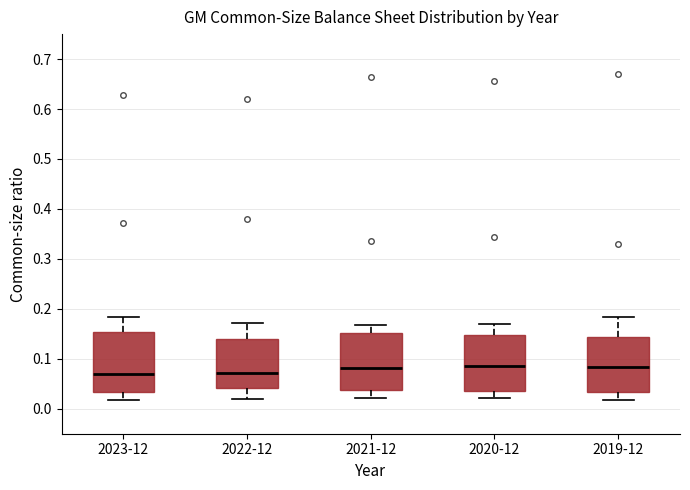

Where does the median line of the box for 2022-12 sit on the y-axis? The values are not printed on the chart, so give them approximately, as read against the axis.

0.07